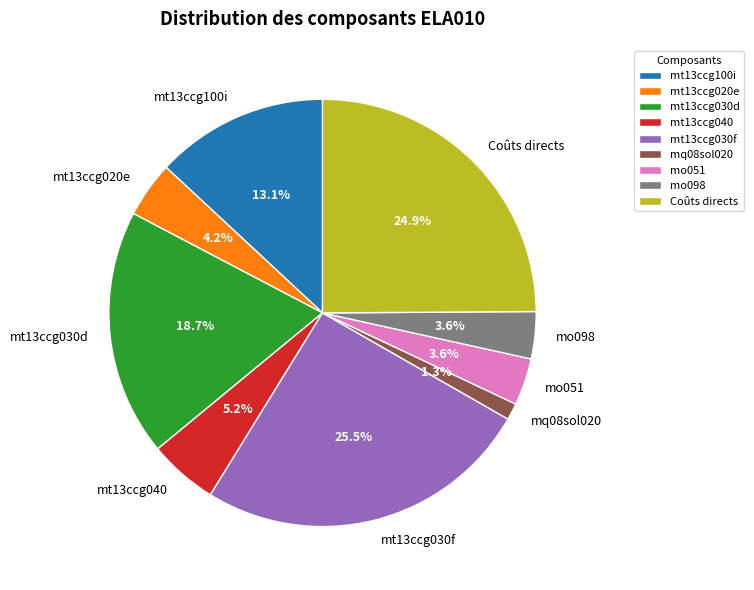

To the nearest percent, what is the difference between the mt13ccg100i and mq08sol020 slice percentages?

12%